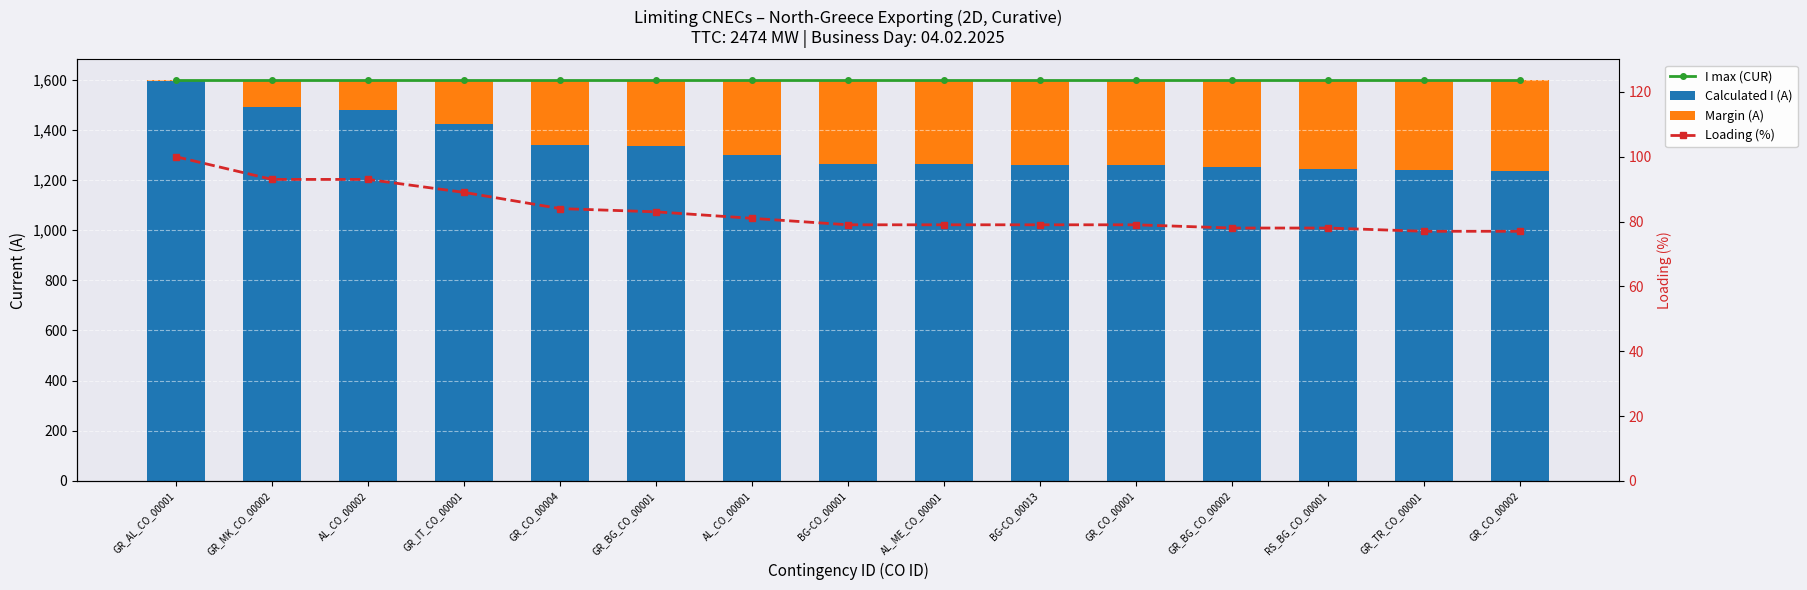

Rank the series at GR_CO_00001 from lowest to highest value.

Loading (%), Margin (A), Calculated I (A), I max (CUR)